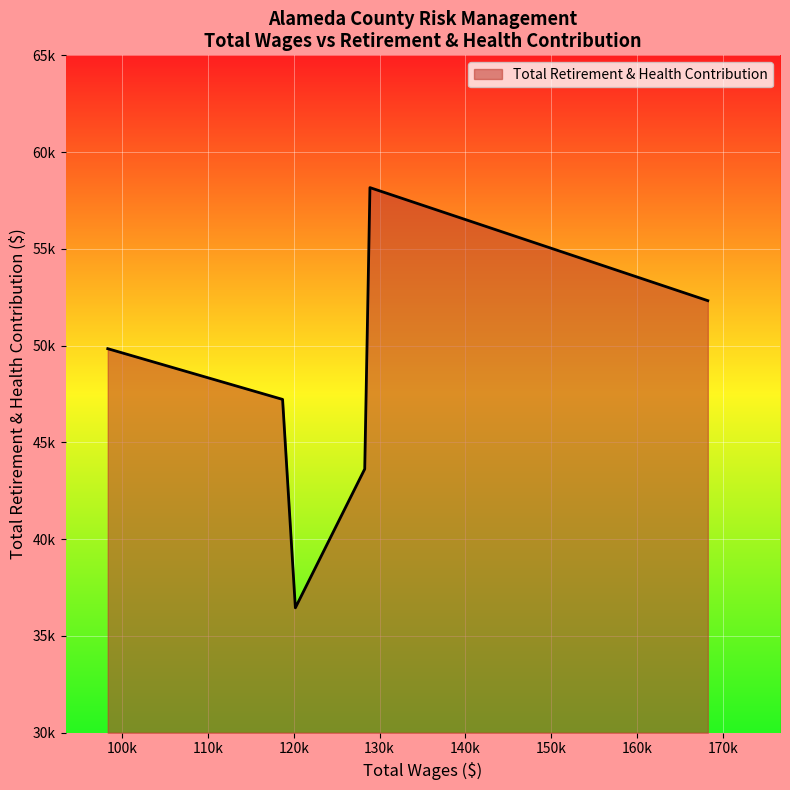

List the labels in order of value, largest first.

128877.0, 168253.0, 98322.0, 118696.0, 128269.0, 120186.0